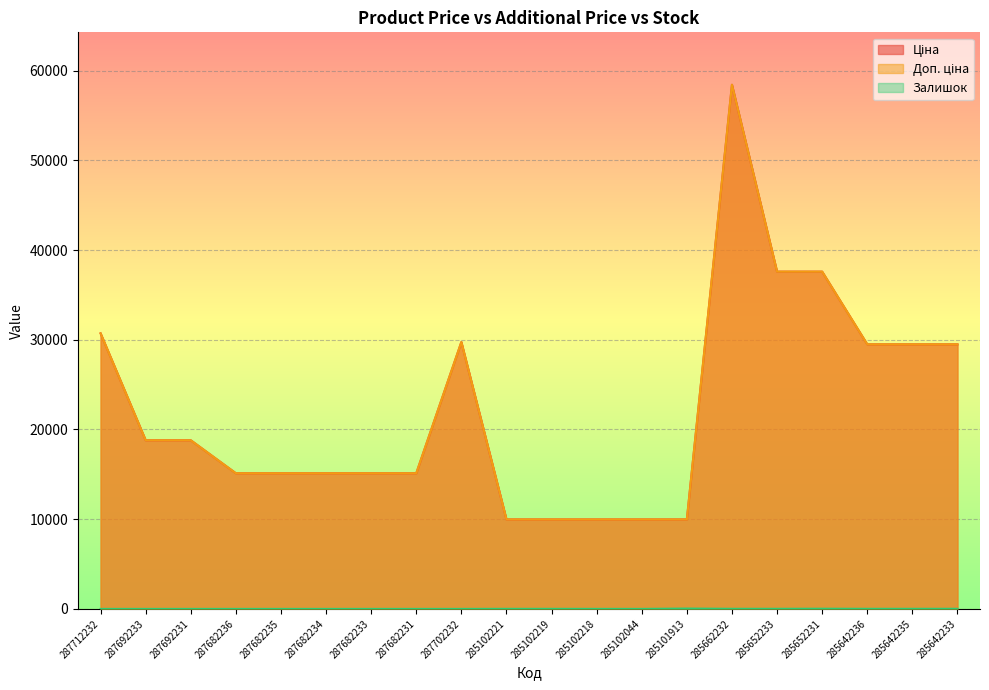

What position from the right is 285102044?

8